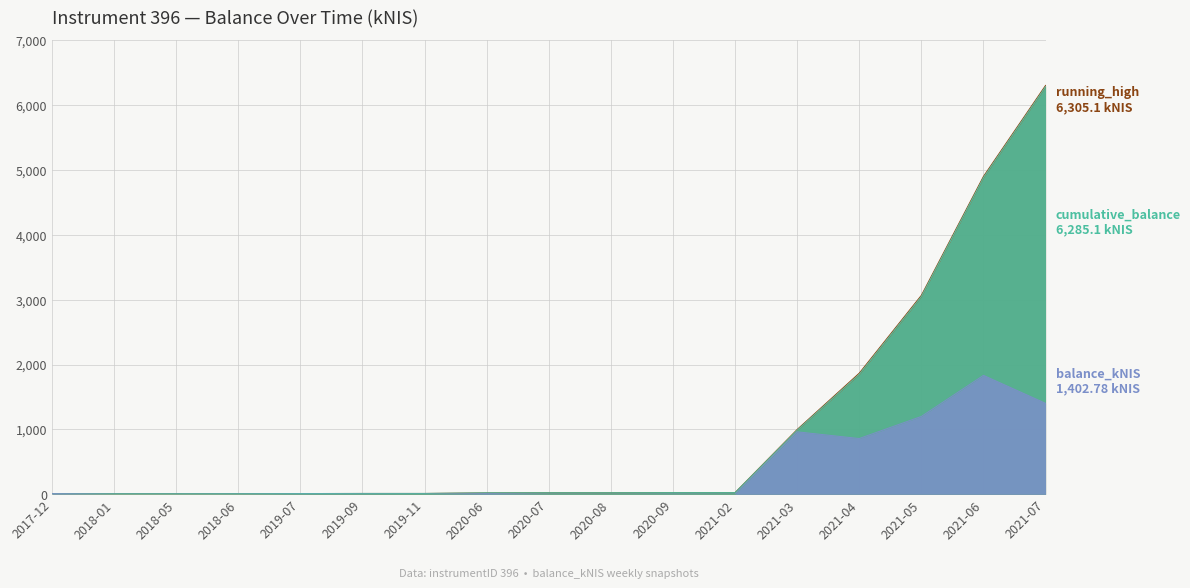

What are all the series names shown in the legend?

balance_kNIS, cumulative_balance, running_high